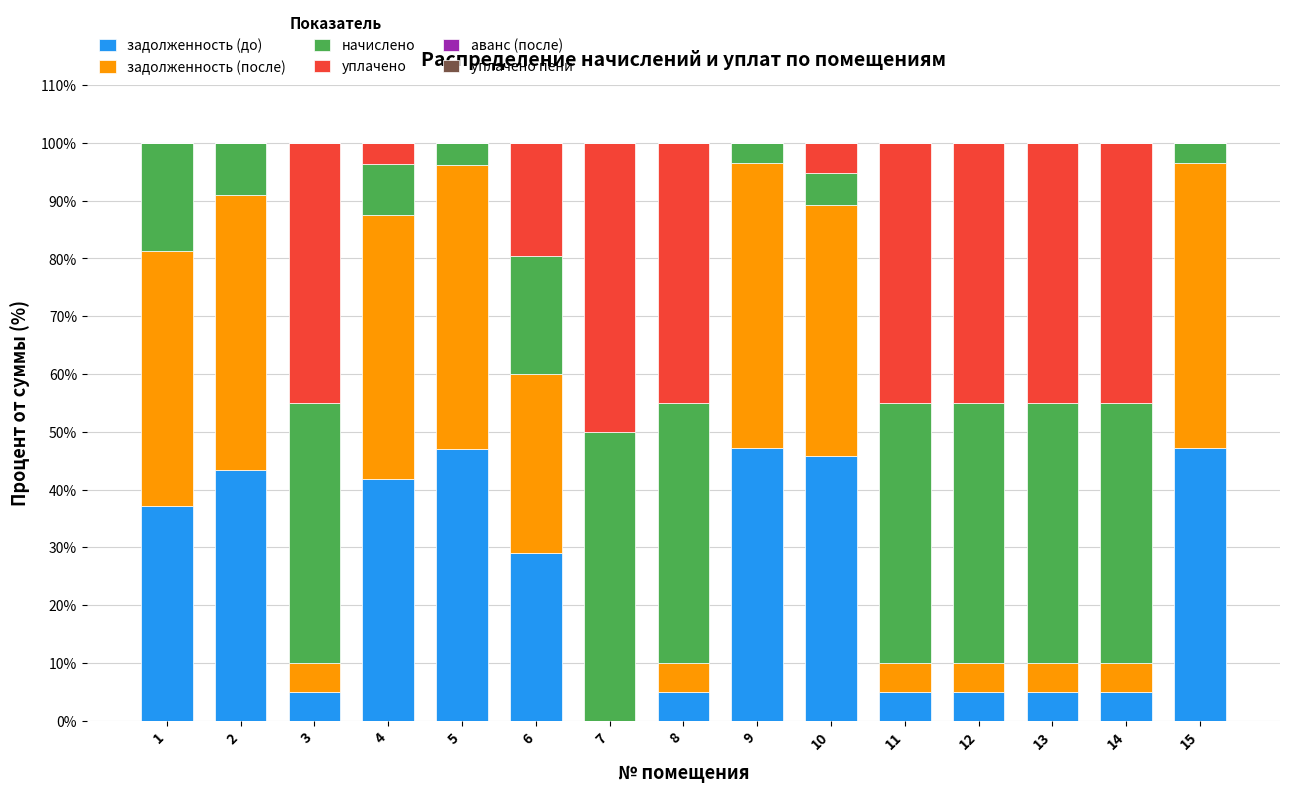

What is the total value across all series at 2?

100.0